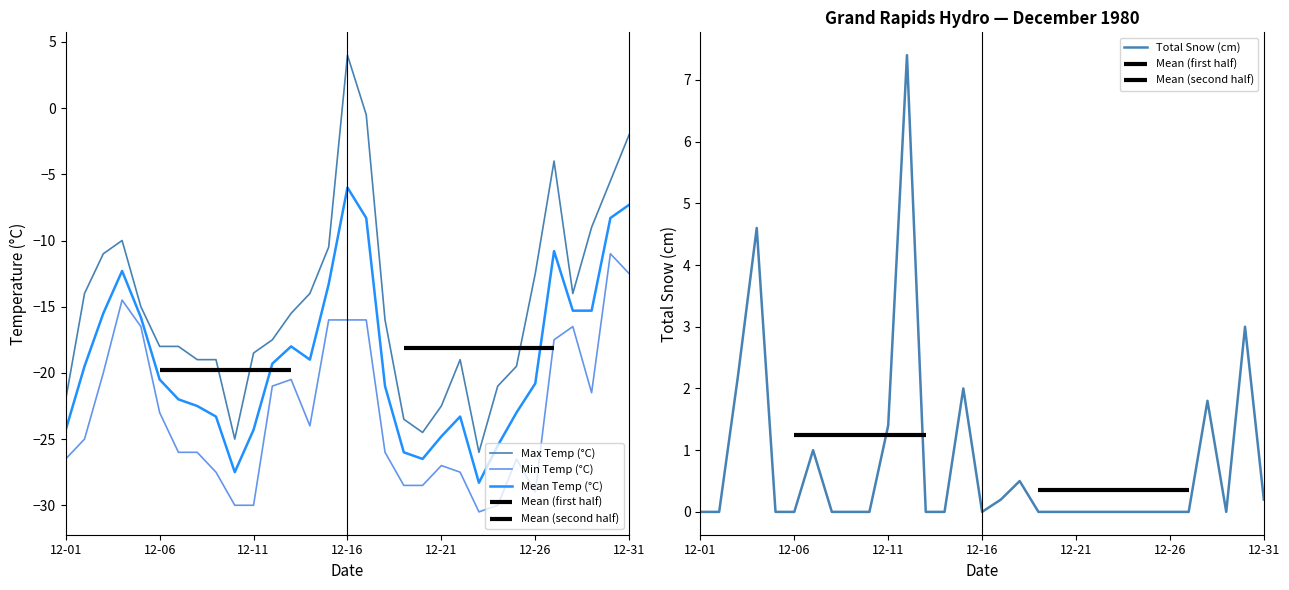

True or false: Min Temp (°C) and Max Temp (°C) cross at least once.

False